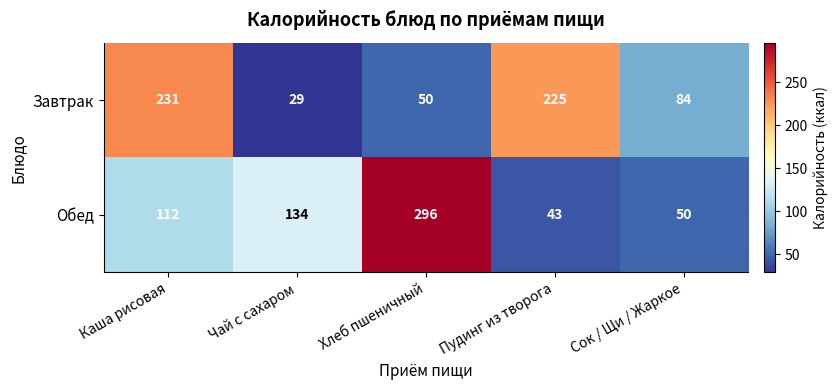

What is the average value of the Завтрак series?

124